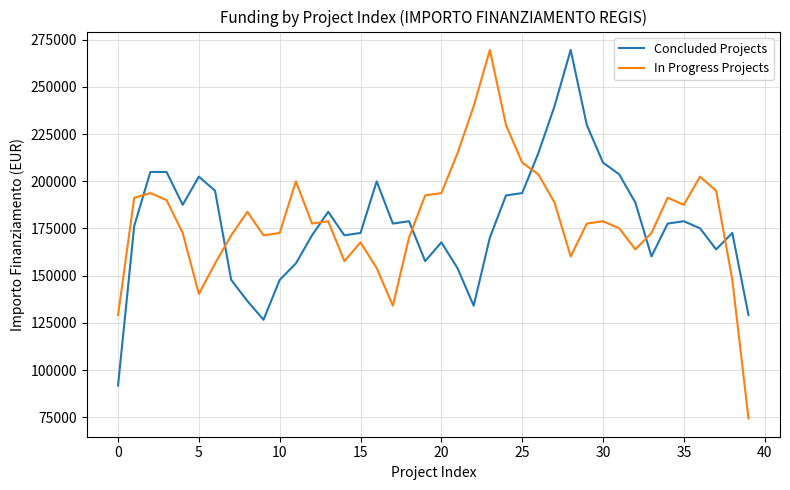

True or false: Concluded Projects and In Progress Projects cross at least once.

True